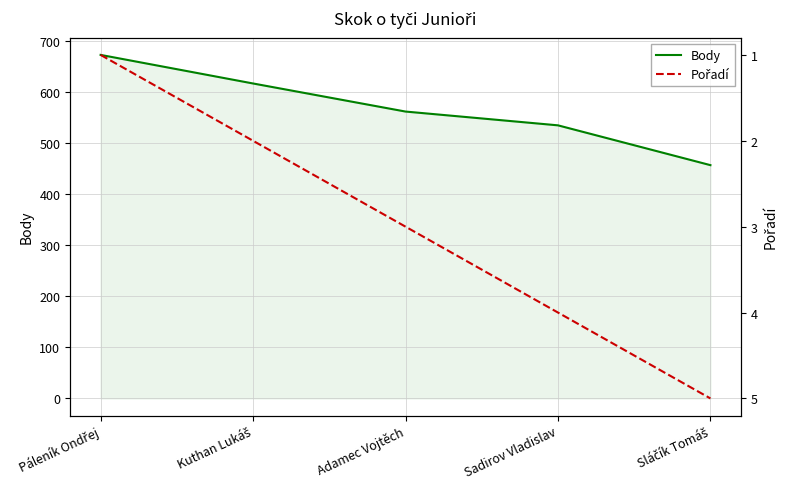

Reading left to right, list all the values displayed in this chart.

Body: Páleník Ondřej=673	Kuthan Lukáš=617	Adamec Vojtěch=562	Sadirov Vladislav=535	Sláčík Tomáš=457
Pořadí: Páleník Ondřej=1	Kuthan Lukáš=2	Adamec Vojtěch=3	Sadirov Vladislav=4	Sláčík Tomáš=5